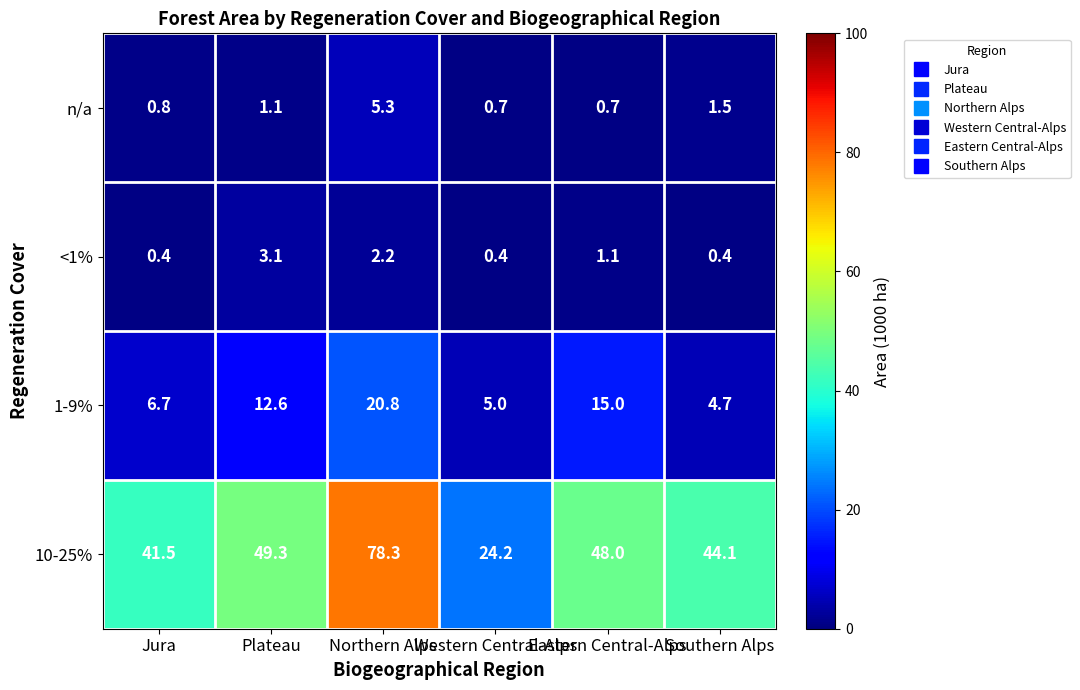

Which series has the widest spread of values?

10-25%